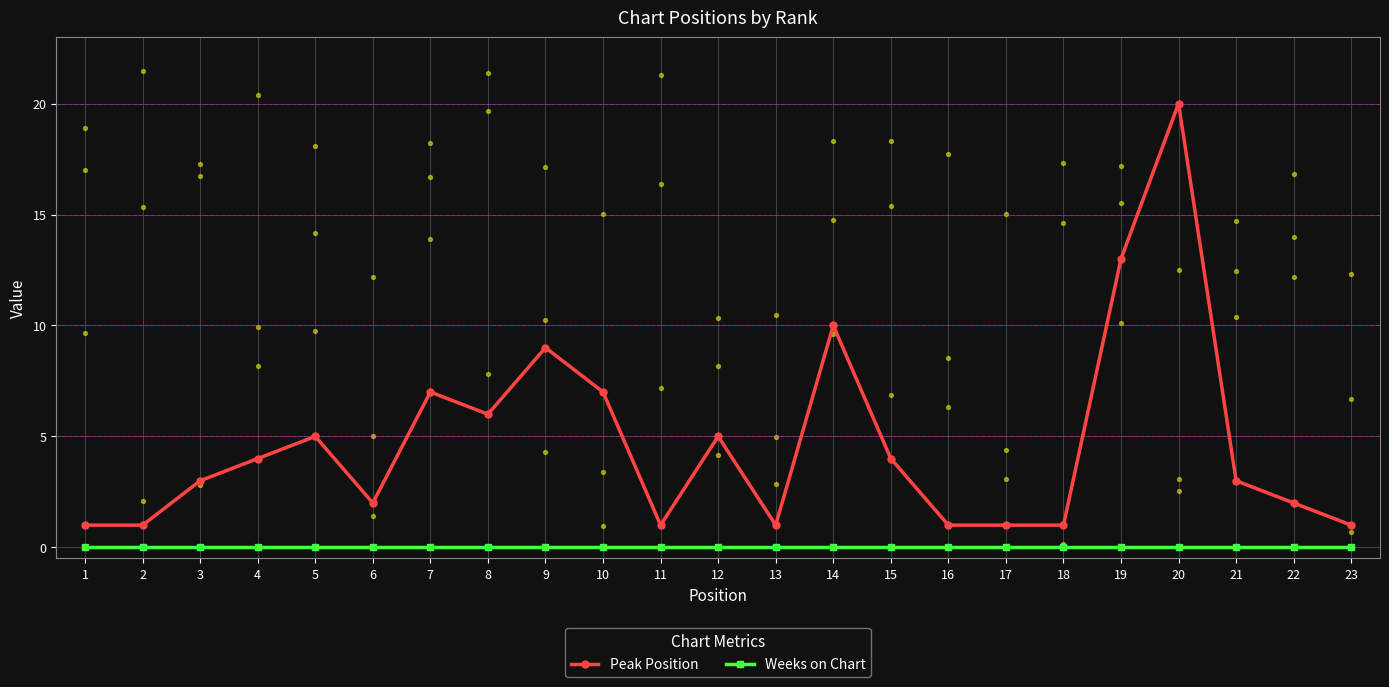

At how many categories does at least one series exceed 9?

3